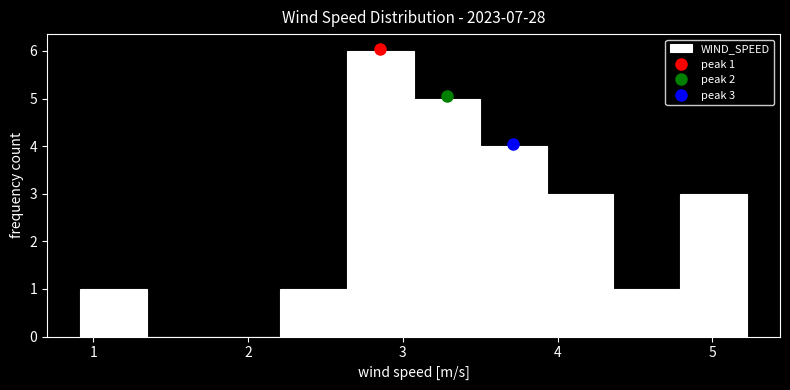

Which range on the x-axis has the tallest bar?

2.6 to 3.1